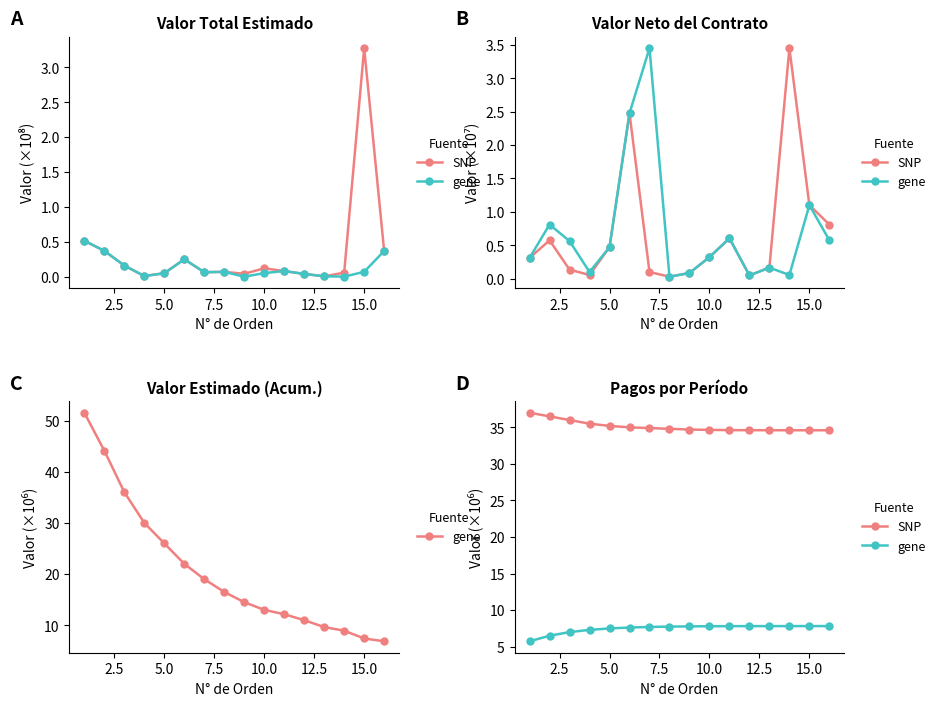

True or false: SNP and gene intersect in this chart.

False